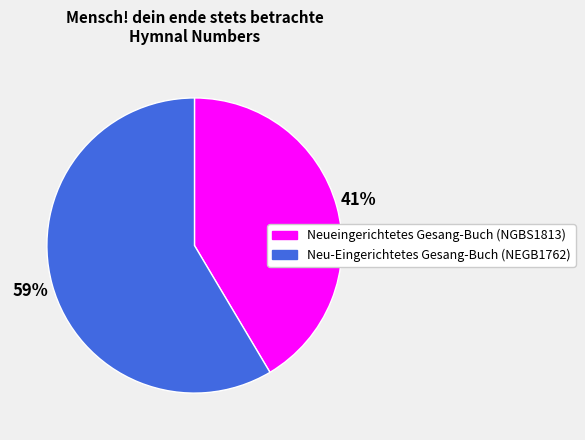

Between Neu-Eingerichtetes Gesang-Buch (NEGB1762) and Neueingerichtetes Gesang-Buch (NGBS1813), which is larger?

Neu-Eingerichtetes Gesang-Buch (NEGB1762)